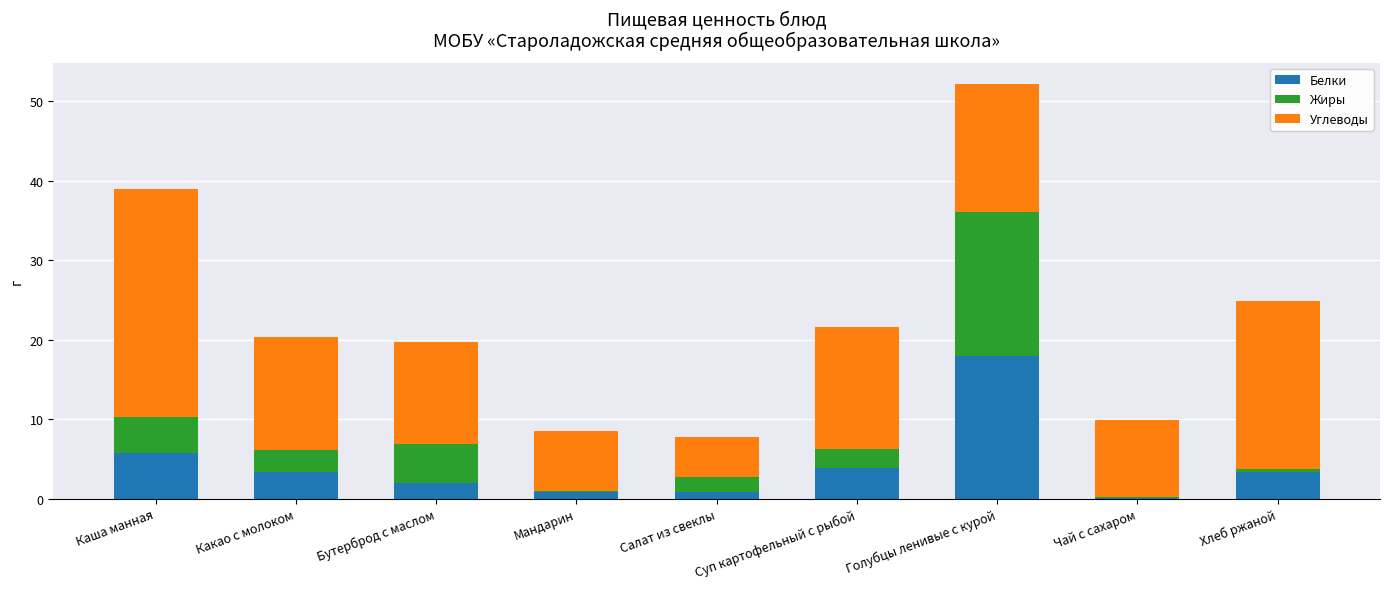

True or false: Белки has a value of 1.3 at Суп картофельный с рыбой.

False